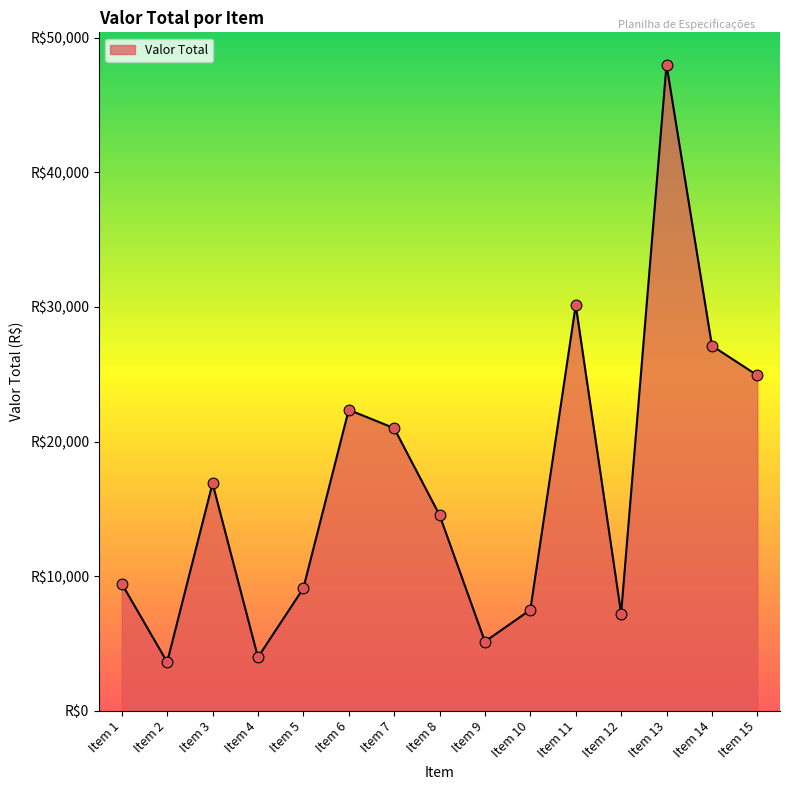

Which has a higher value, Item 3 or Item 8?

Item 3